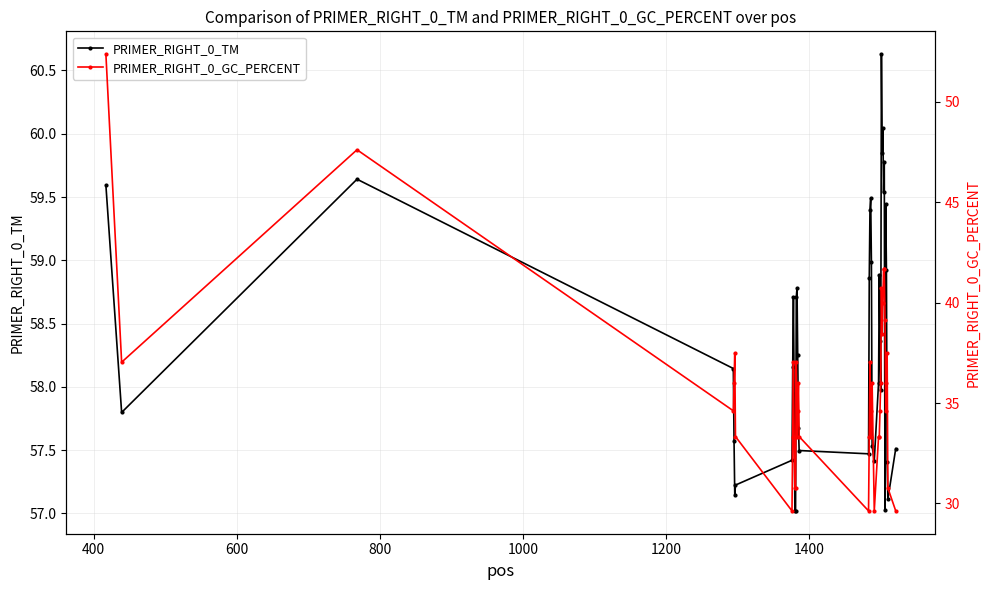

How many lines are shown in the chart?

2